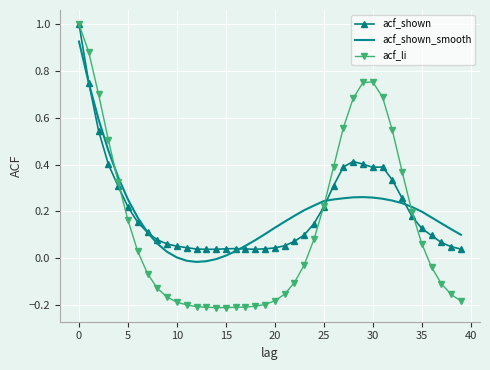

Which series has the largest range (max minus min)?

acf_li